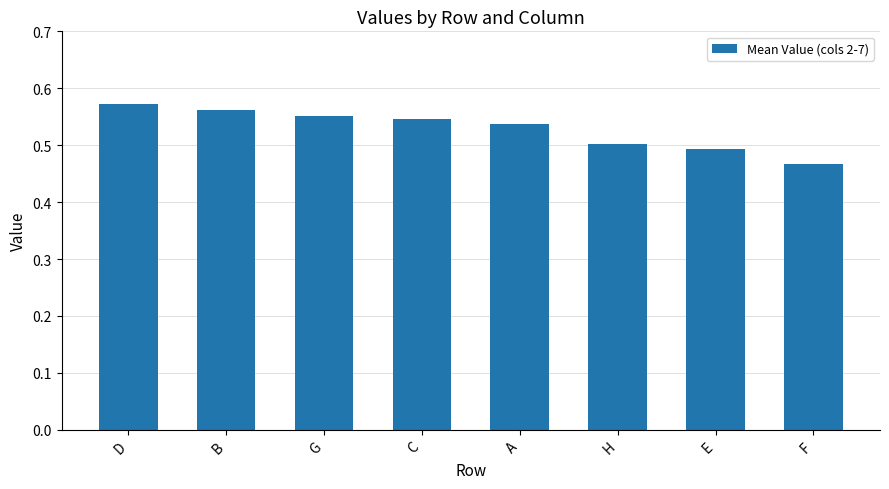

Which label corresponds to the smallest value in the chart?

F